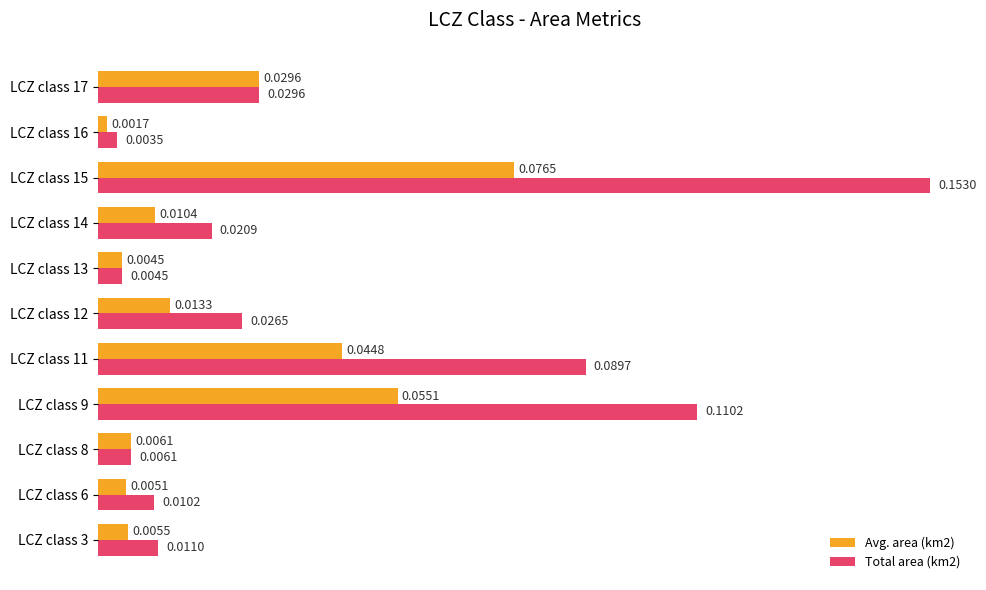

Which series has the largest total across all categories?

Total area (km2)